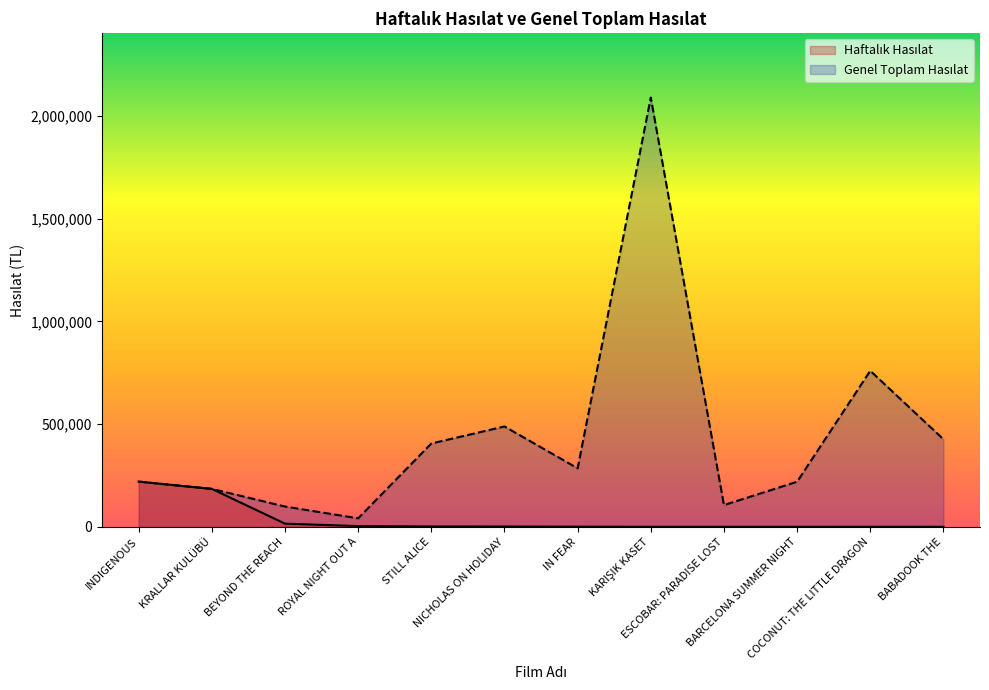

Which label corresponds to the largest value in the chart?

KARIŞIK KASET